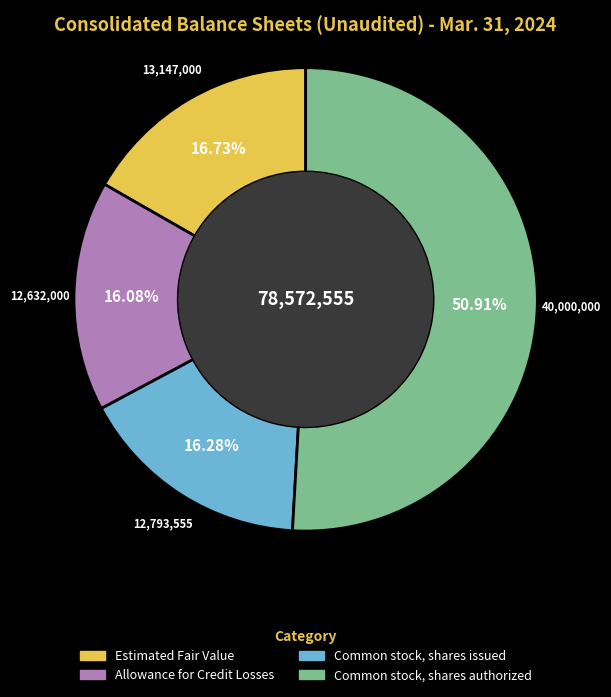

What is the total percentage of Common stock, shares authorized and Common stock, shares issued?

67.2%